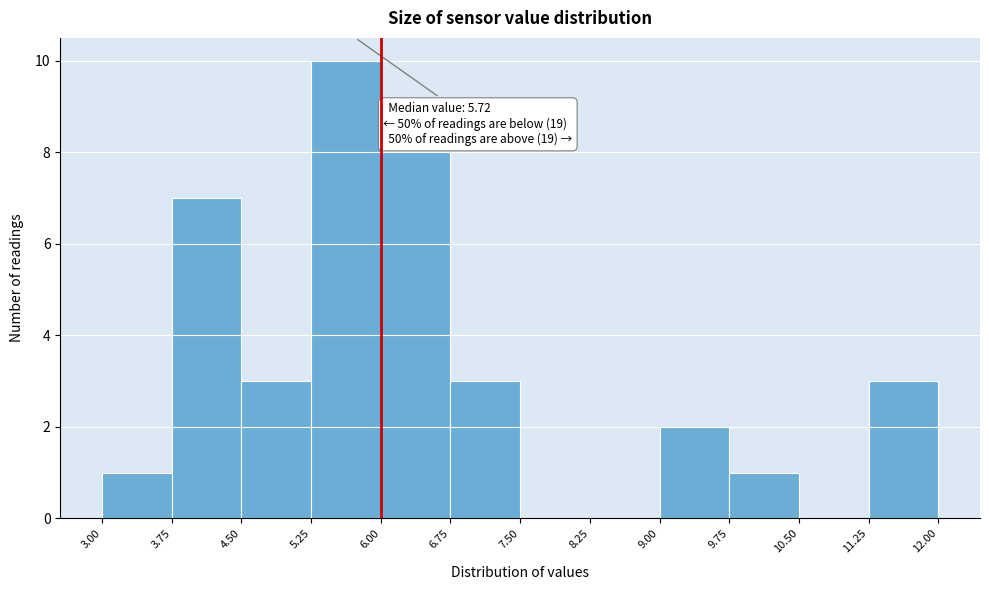

Over which range of the x-axis is the bar tallest?

5.25 to 6.00